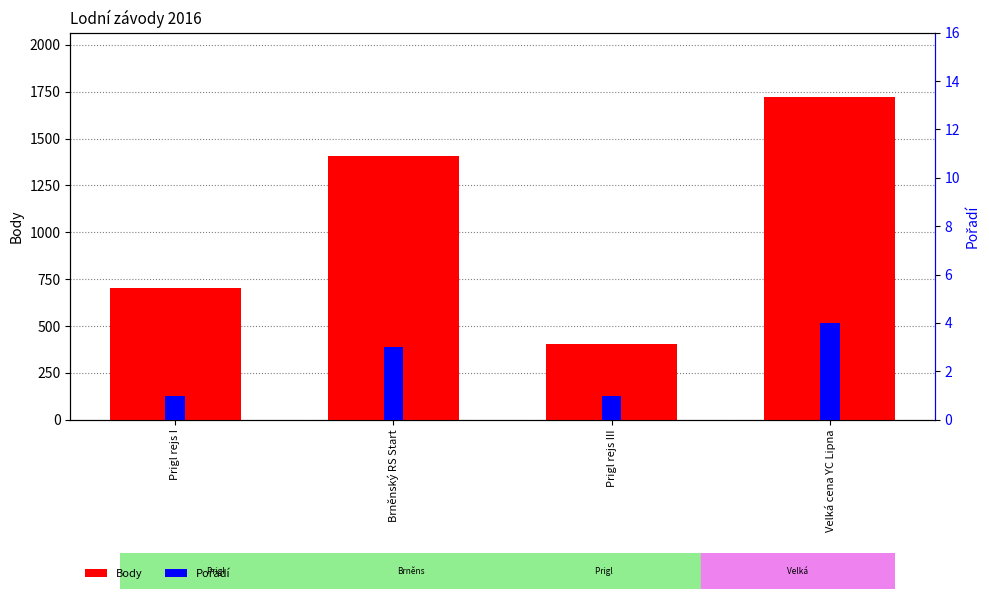

Reading right to left, transcribe all the data shown in this chart.

Body: 1721	402	1407	703
Pořadí: 4	1	3	1